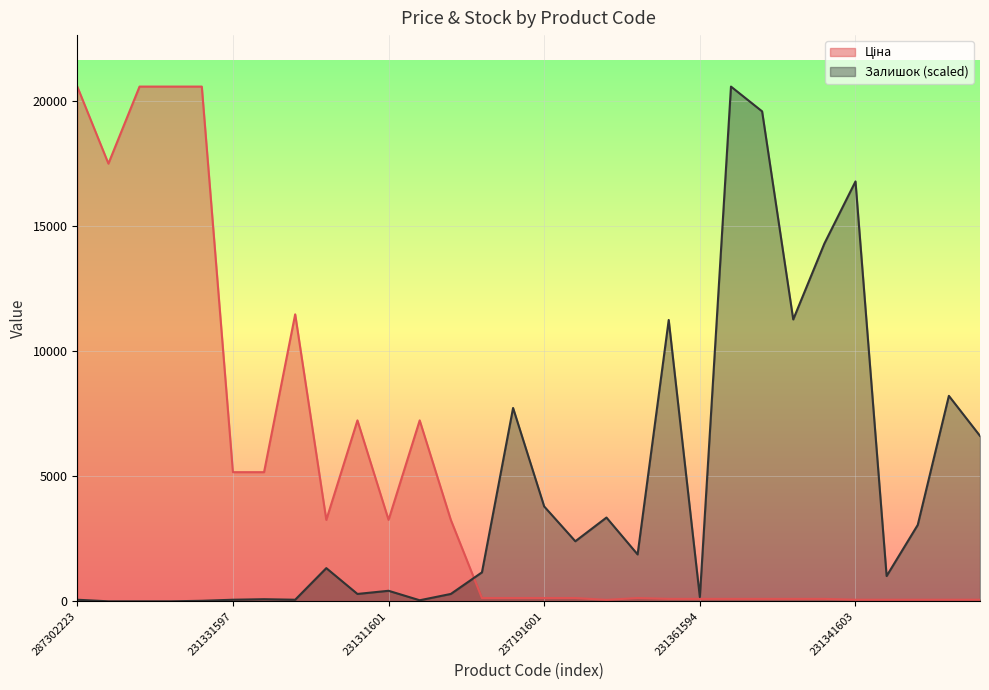

Which series ends up on top after the final intersection of Залишок and Ціна?

Залишок